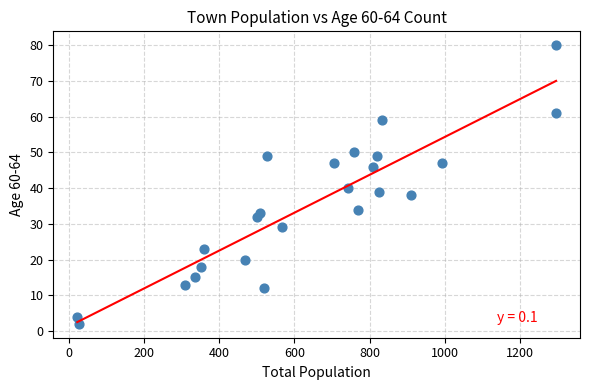

What Y value in the scatter plot is closest to 41?

40